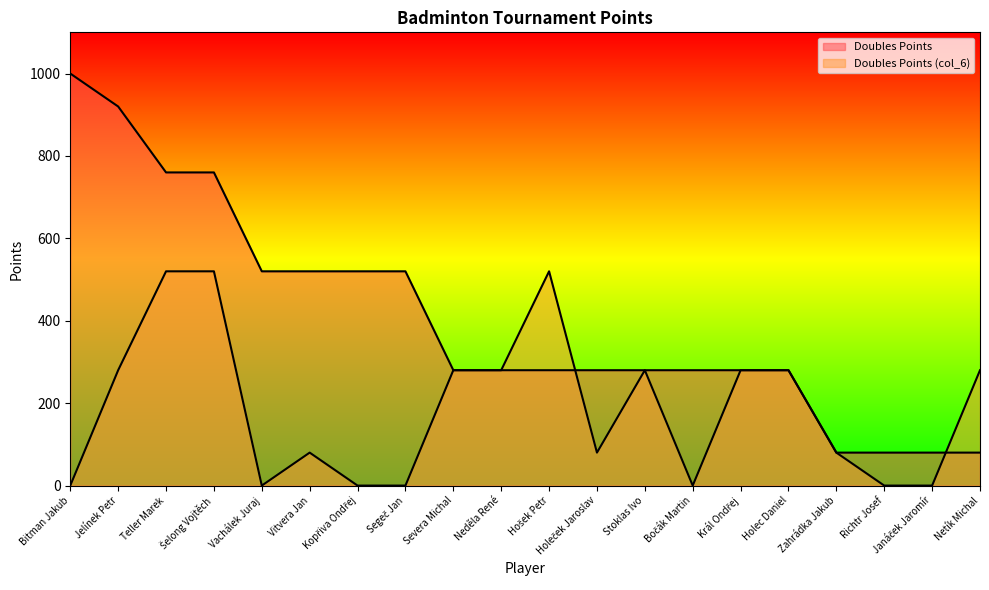

What is the difference between the second highest and second lowest values in the Doubles Points (col_6) series?

520